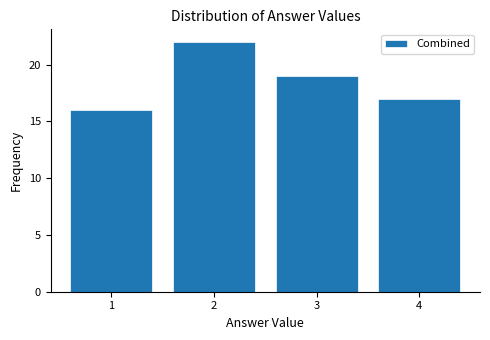

Reading left to right, transcribe this chart: for each bar, give the range it covers on the x-axis and its height. The values are not printed on the chart, so give them approximately, as read against the axis.

0.5 to 1.5: 16
1.5 to 2.5: 22
2.5 to 3.5: 19
3.5 to 4.5: 17